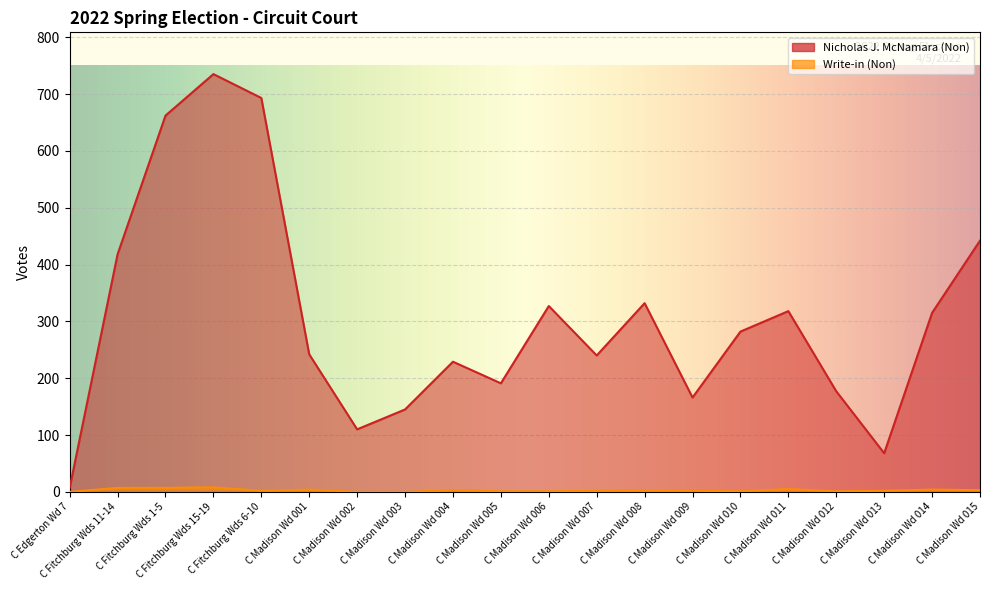

The Nicholas J. McNamara (Non) series shows 623 at C Fitchburg Wds 11-14. True or false?

False